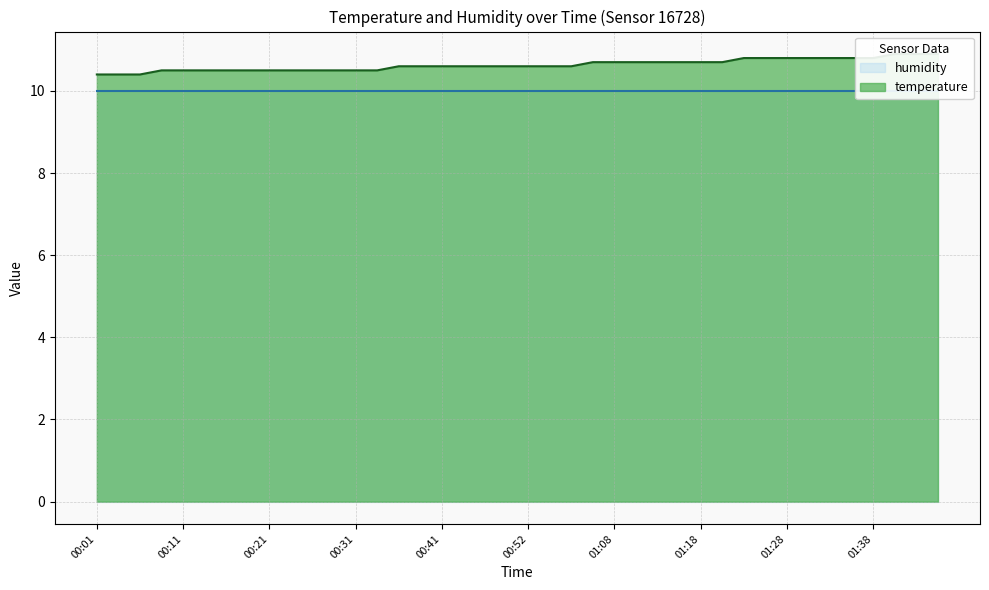

Which category has the lowest value across all series?

00:01